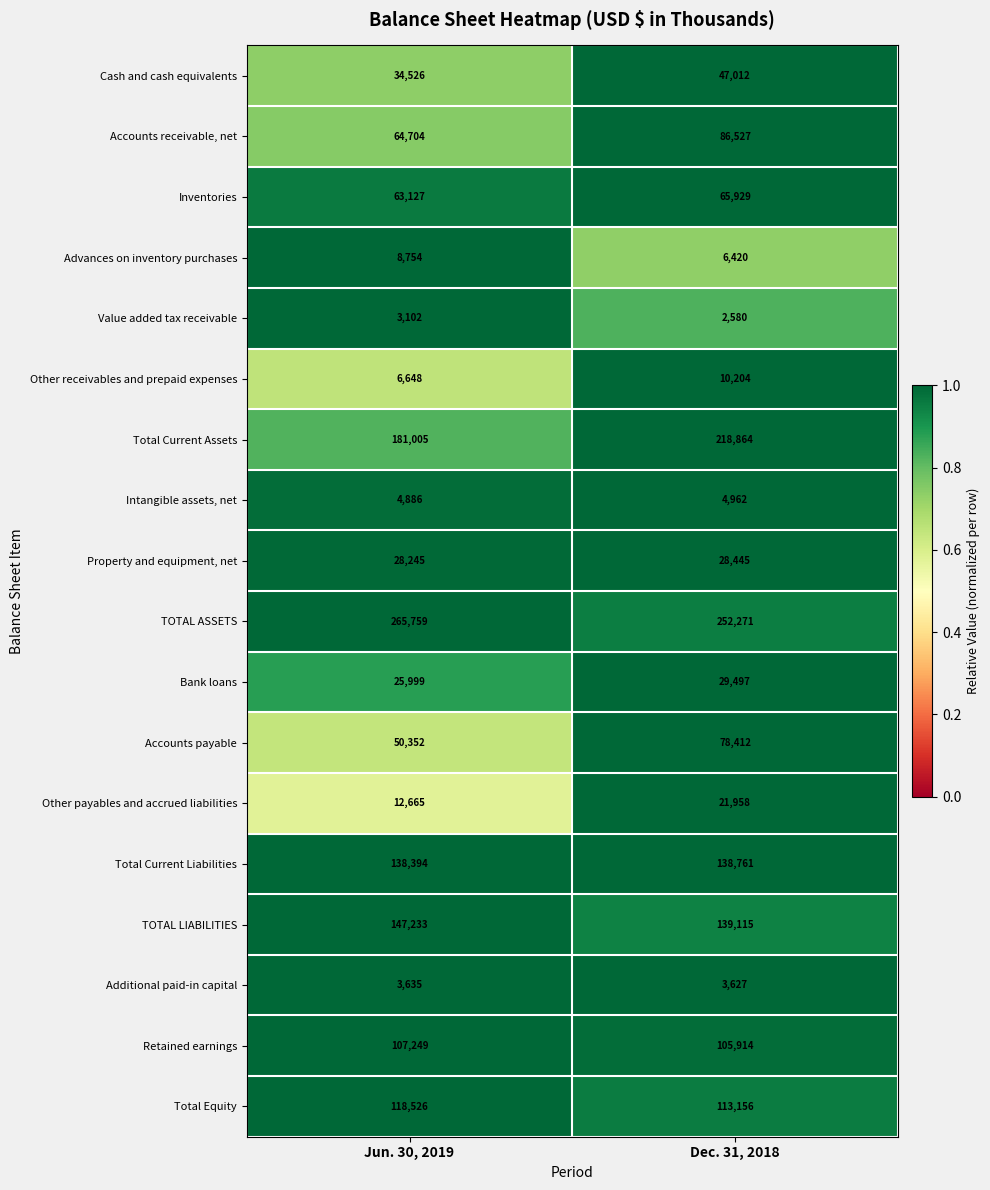

Which series has the widest spread of values?

Total Current Assets